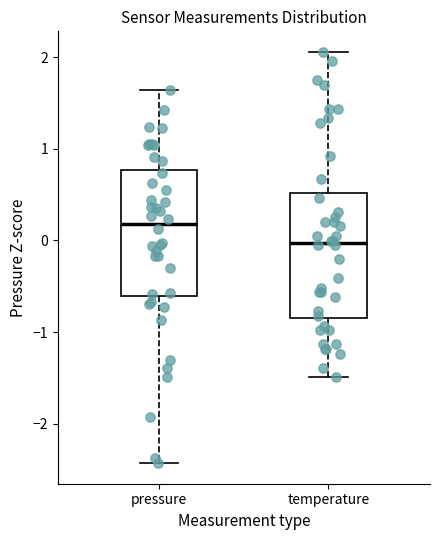

Which box has the highest median line?

pressure